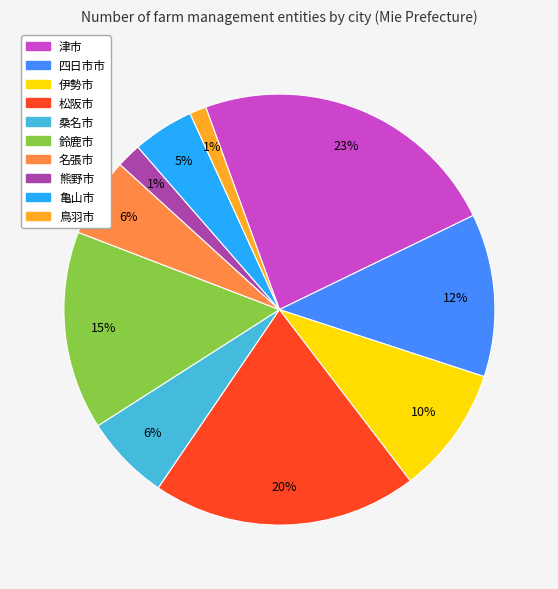

How much of the chart is everything except 松阪市?

80.1%